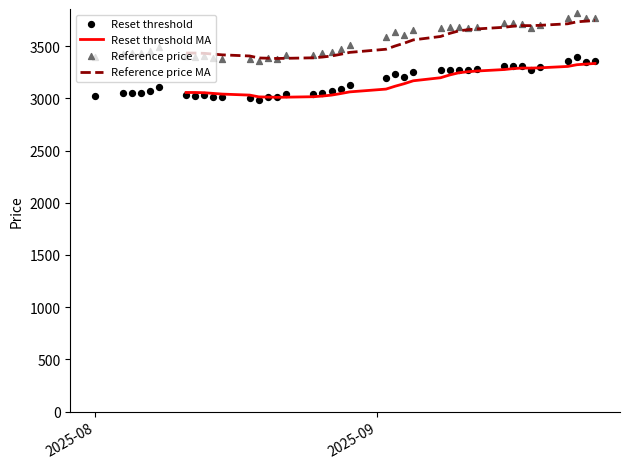

Which series reaches the maximum Y coordinate?

Reference price